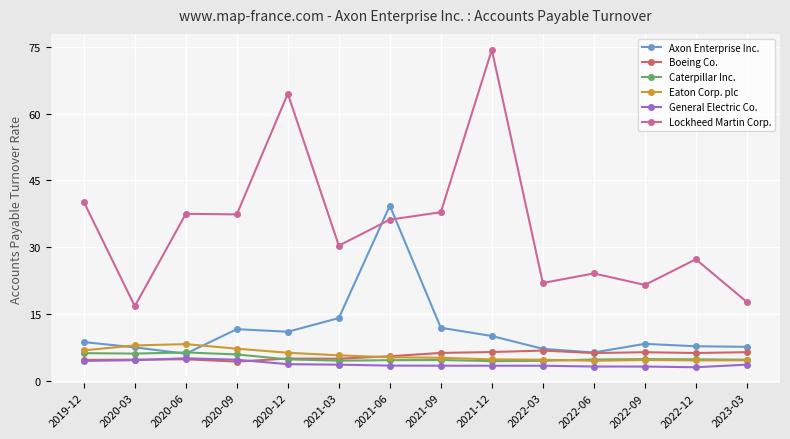

Between 2021-03 and 2021-12, which series saw the biggest shift?

Lockheed Martin Corp.